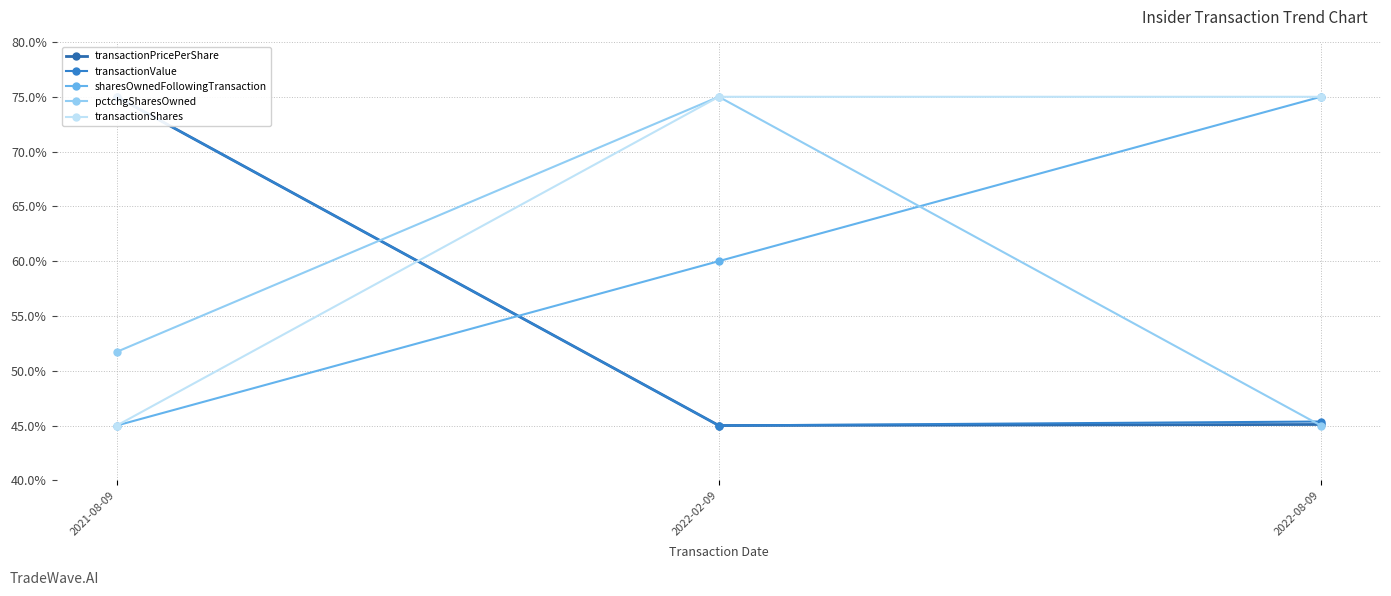

What is the average value of the pctchgSharesOwned series?

57.2